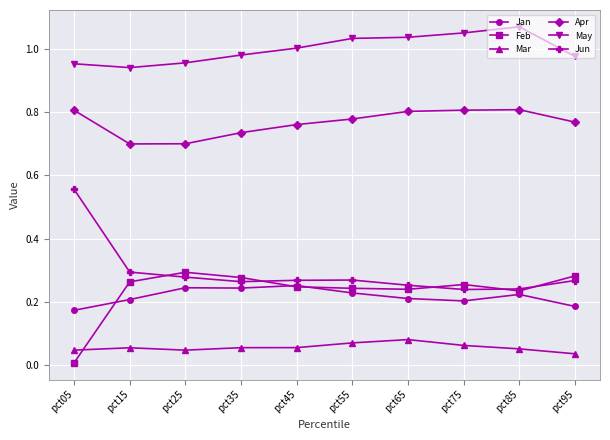

The value of Feb at pct35 is 0.4. True or false?

False